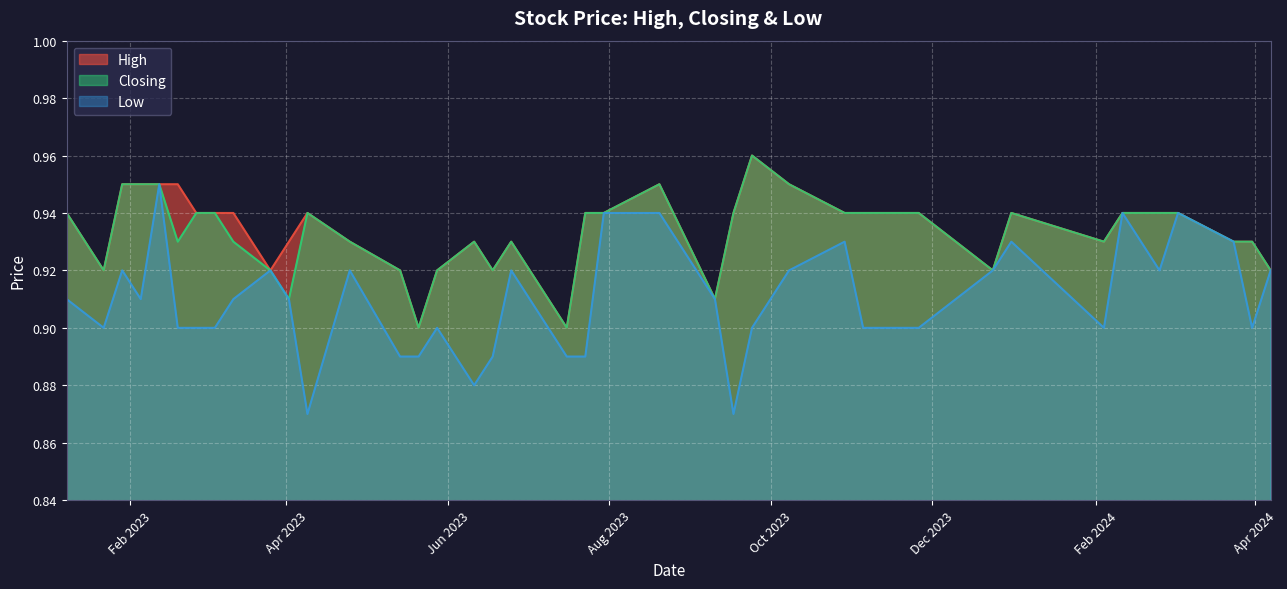

At how many categories does at least one series exceed 0?

40